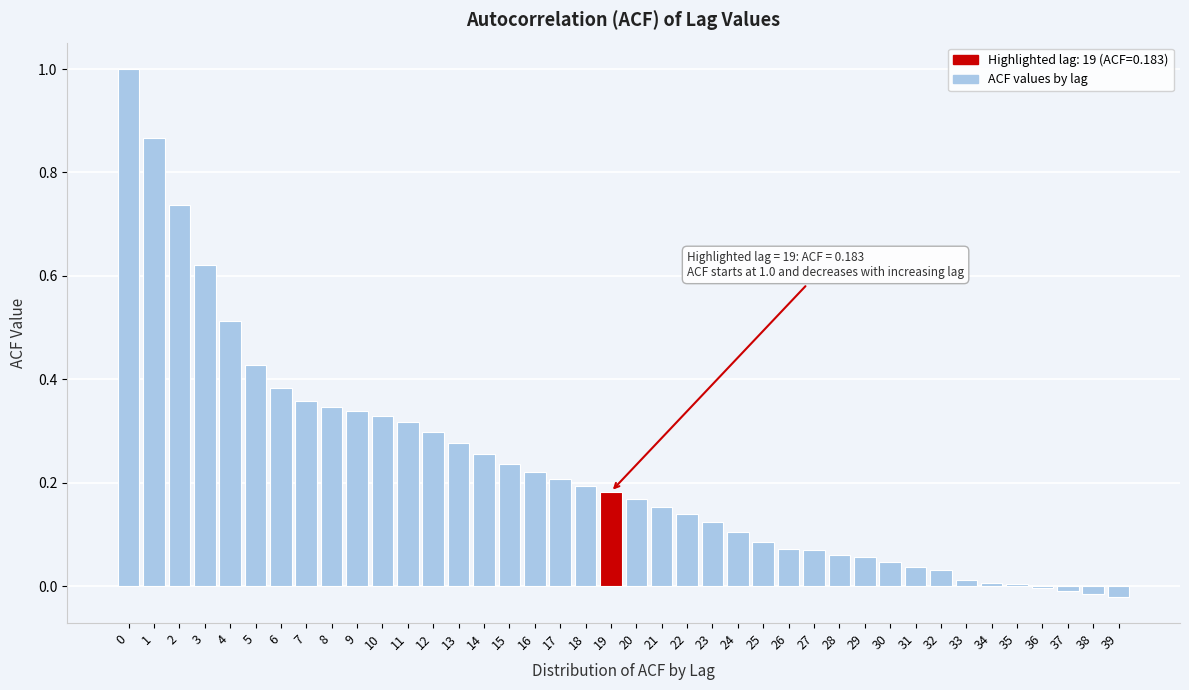

What is the sum of all values?

9.2